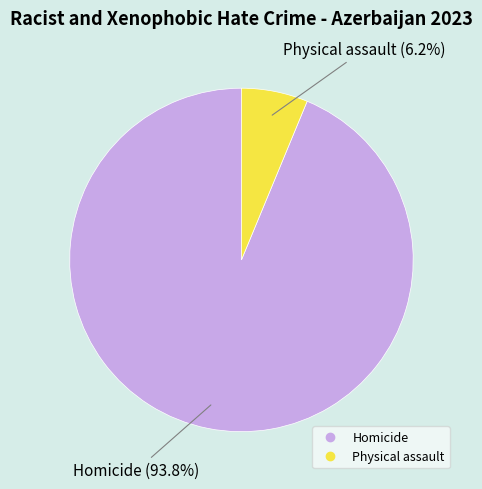

Between Physical assault and Homicide, which is larger?

Homicide